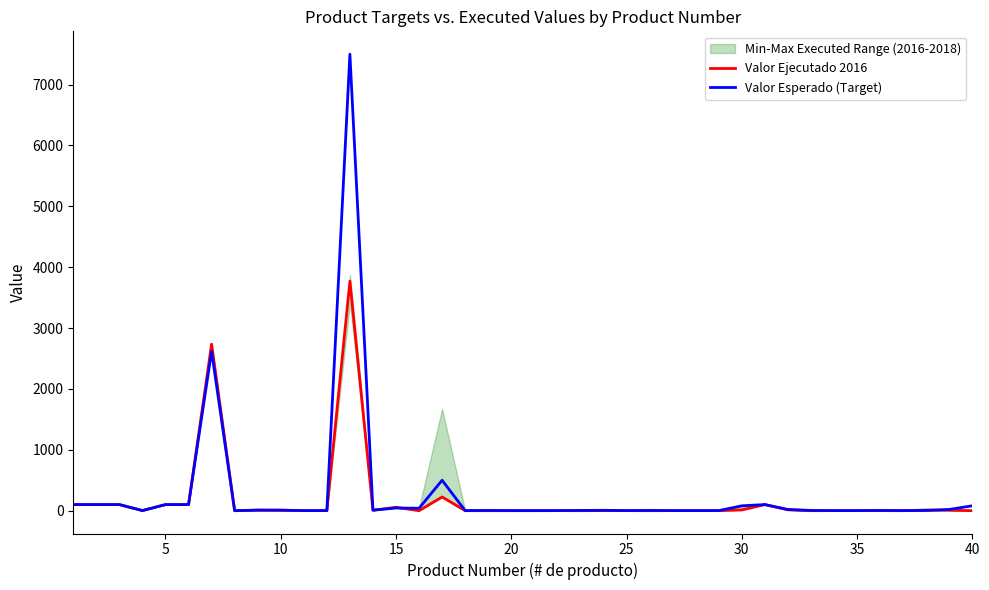

What is the maximum value for Valor Esperado (Target)?

7500